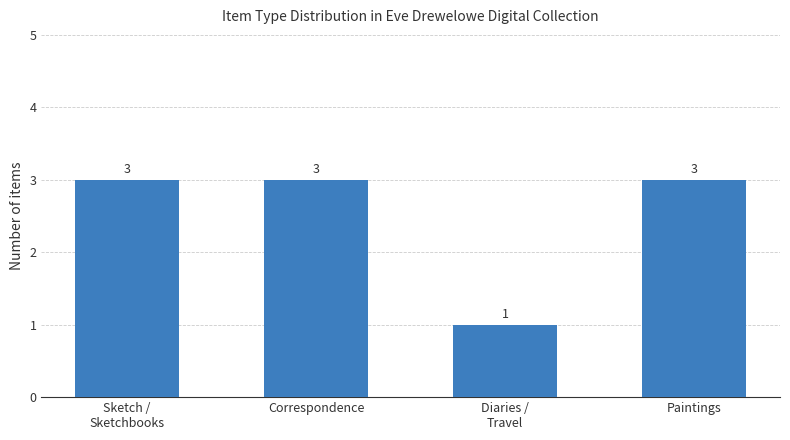

Between Sketch /
Sketchbooks and Diaries /
Travel, which is larger?

Sketch /
Sketchbooks